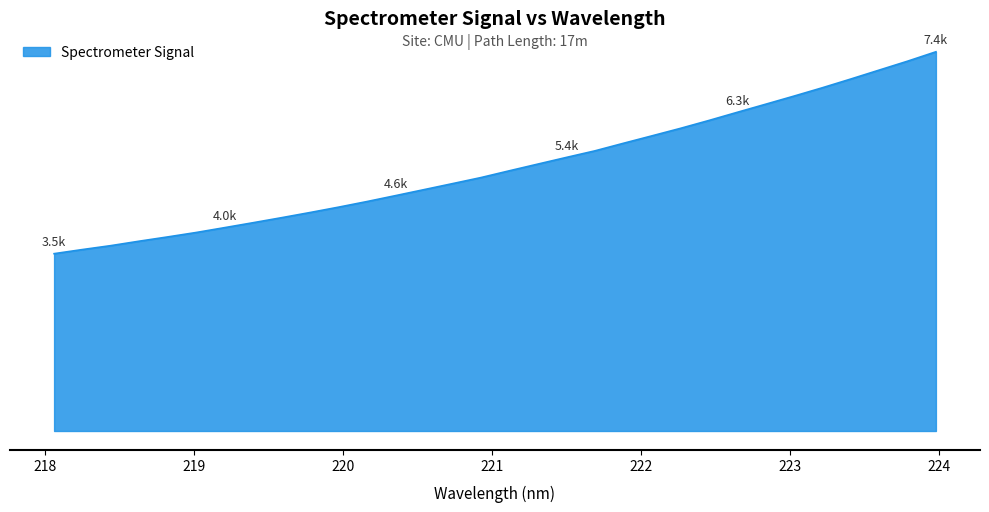

What is the smallest value displayed?

3479.0